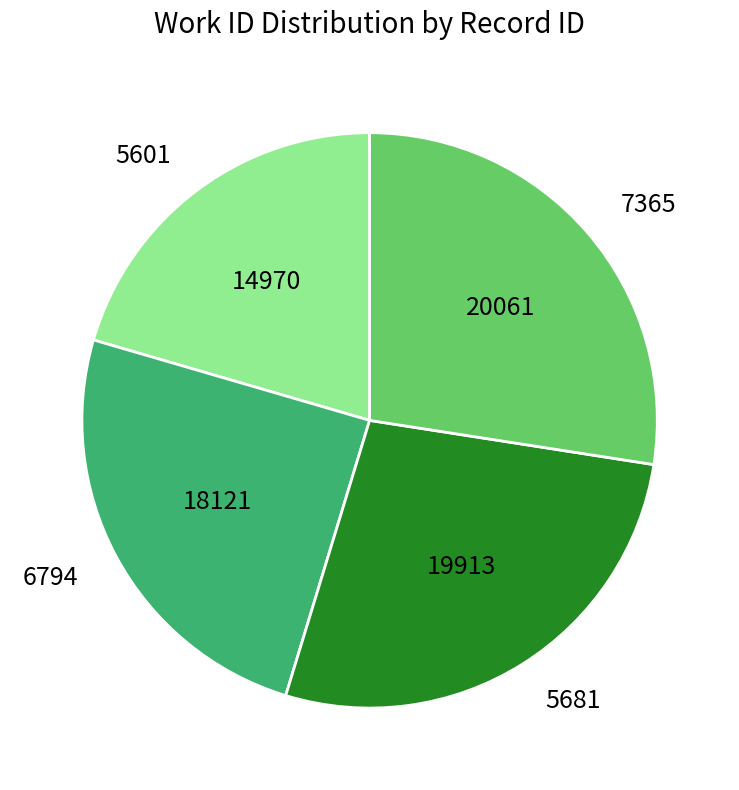

Is there any slice that represents more than half of the pie?

No